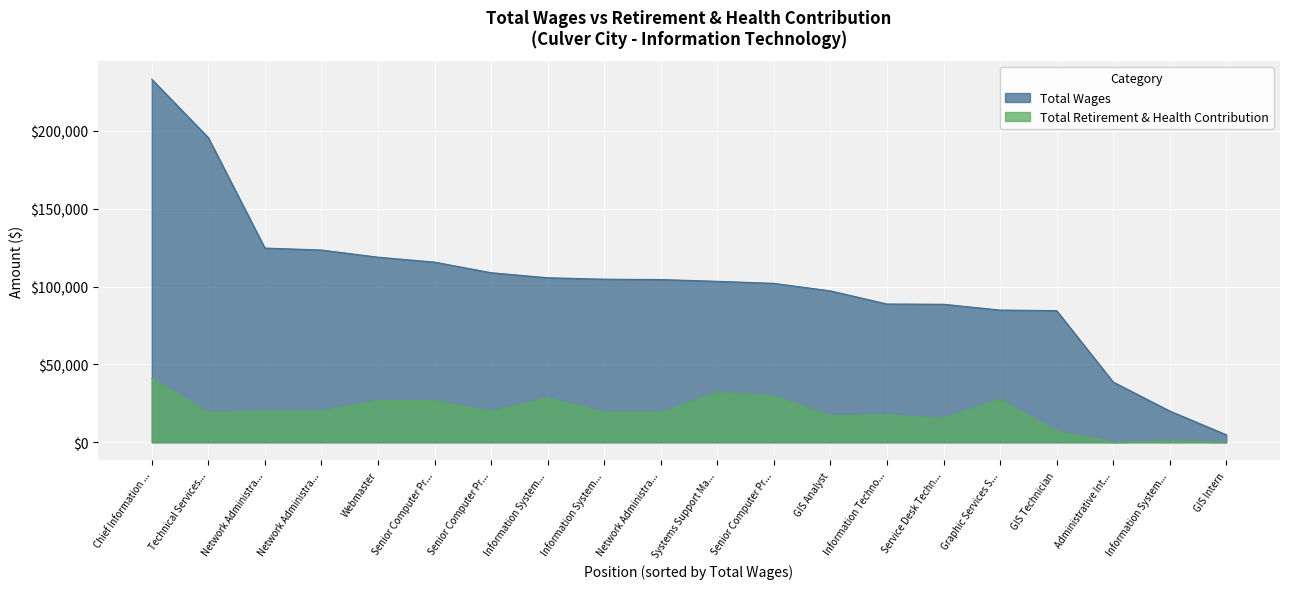

Which series has the largest range (max minus min)?

Total Wages